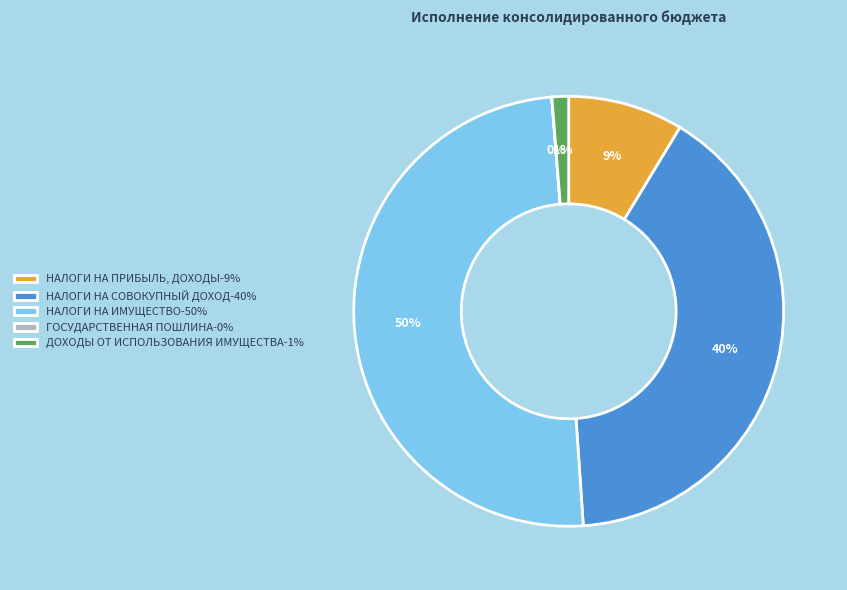

Is the sum of ДОХОДЫ ОТ ИСПОЛЬЗОВАНИЯ ИМУЩЕСТВА-1% and НАЛОГИ НА СОВОКУПНЫЙ ДОХОД-40% greater than half?

No